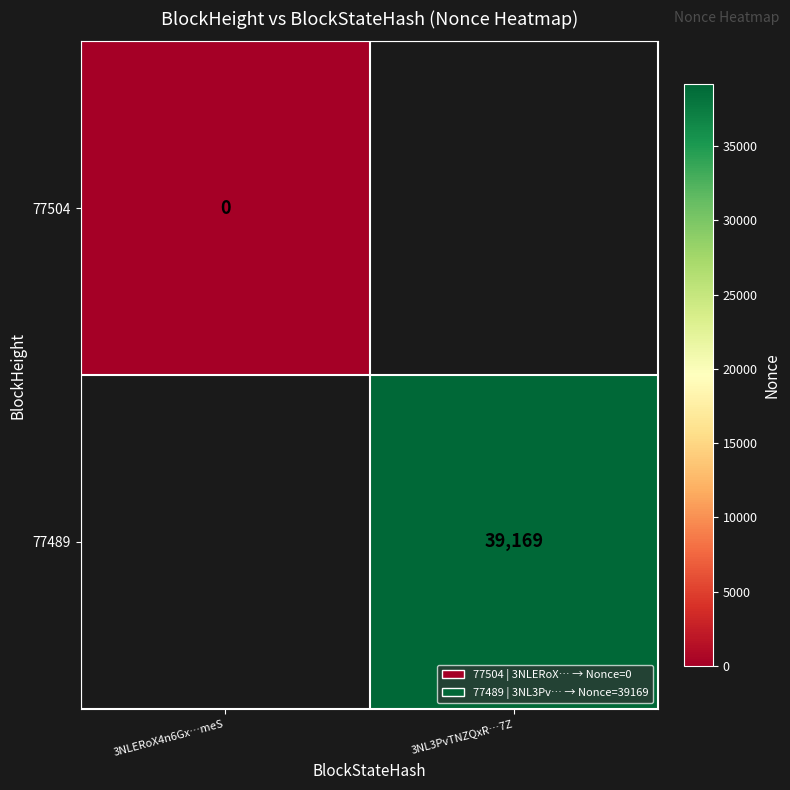

What is the maximum value shown in the chart?

39169.0